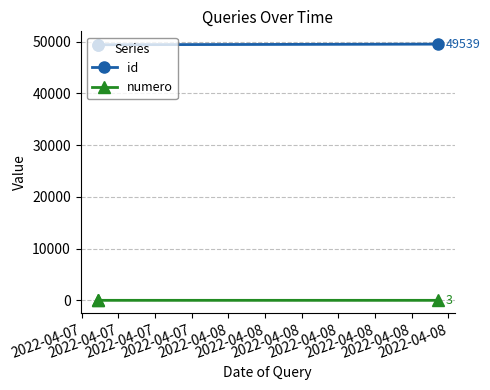

List the series in order of their peak value, highest first.

id, numero